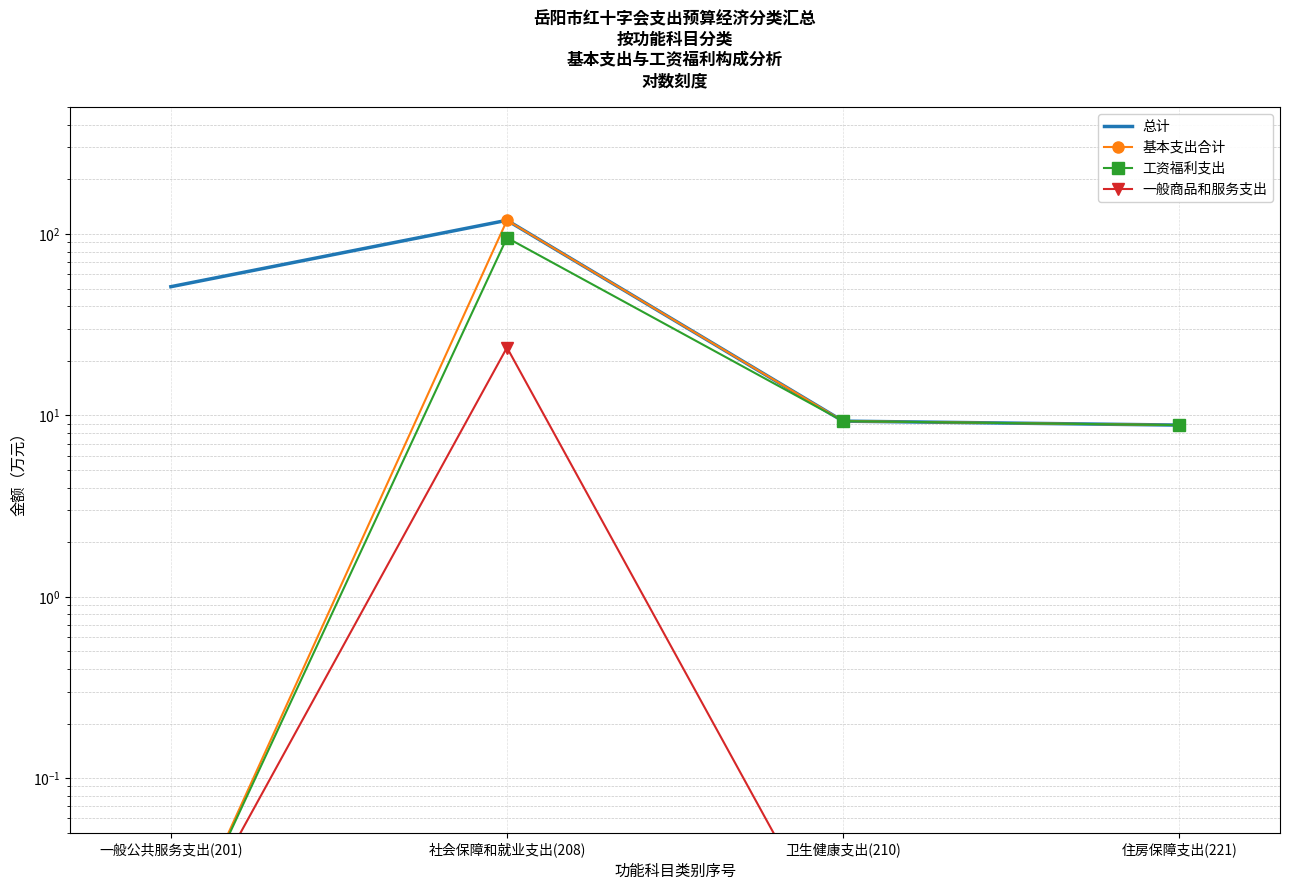

What position from the right is 卫生健康支出(210)?

2